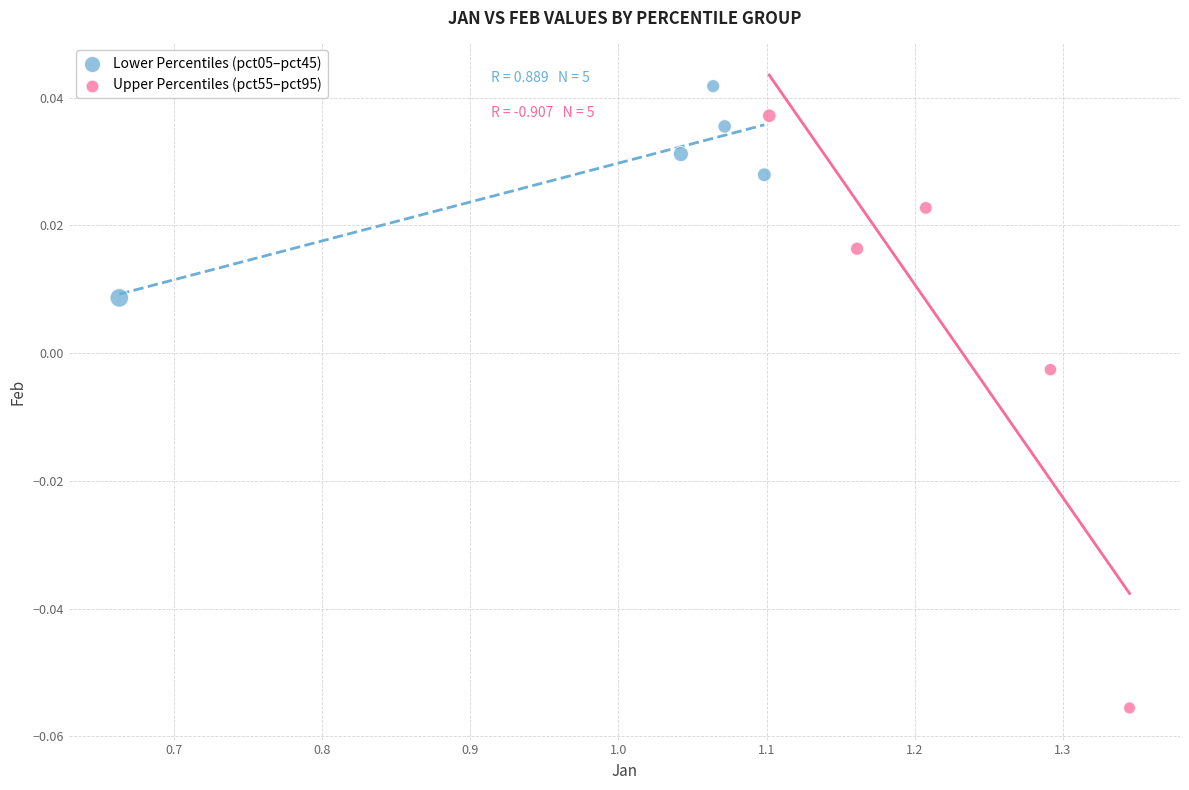

Which series reaches the minimum Y coordinate?

Upper Percentiles (pct55–pct95)